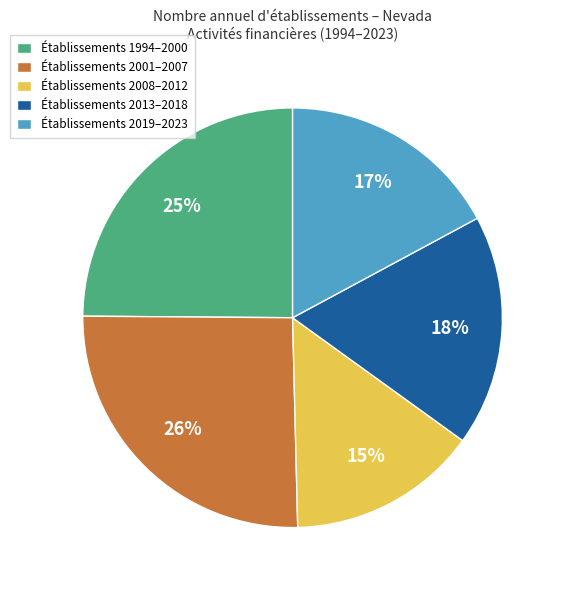

What is the ratio of the value at Établissements 1994–2000 to the value at Établissements 2013–2018?

1.4